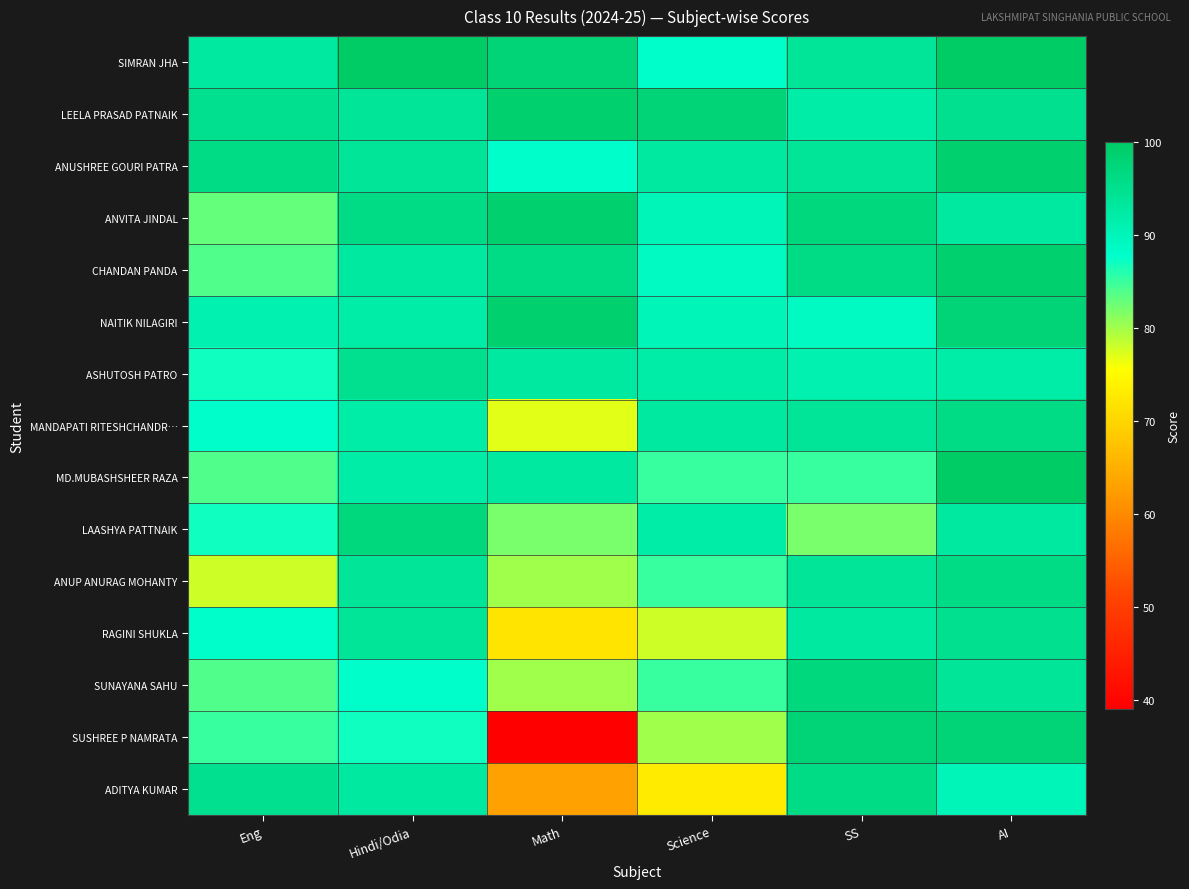

What is the difference between the highest and lowest values at AI?

10